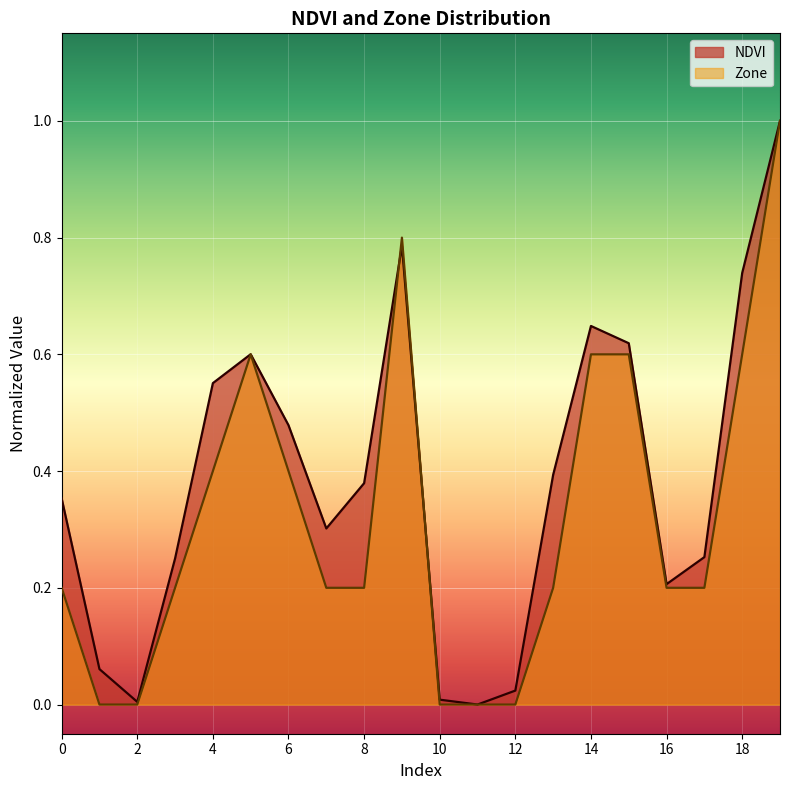

True or false: Zone has more than 1 points higher than both neighbors.

True